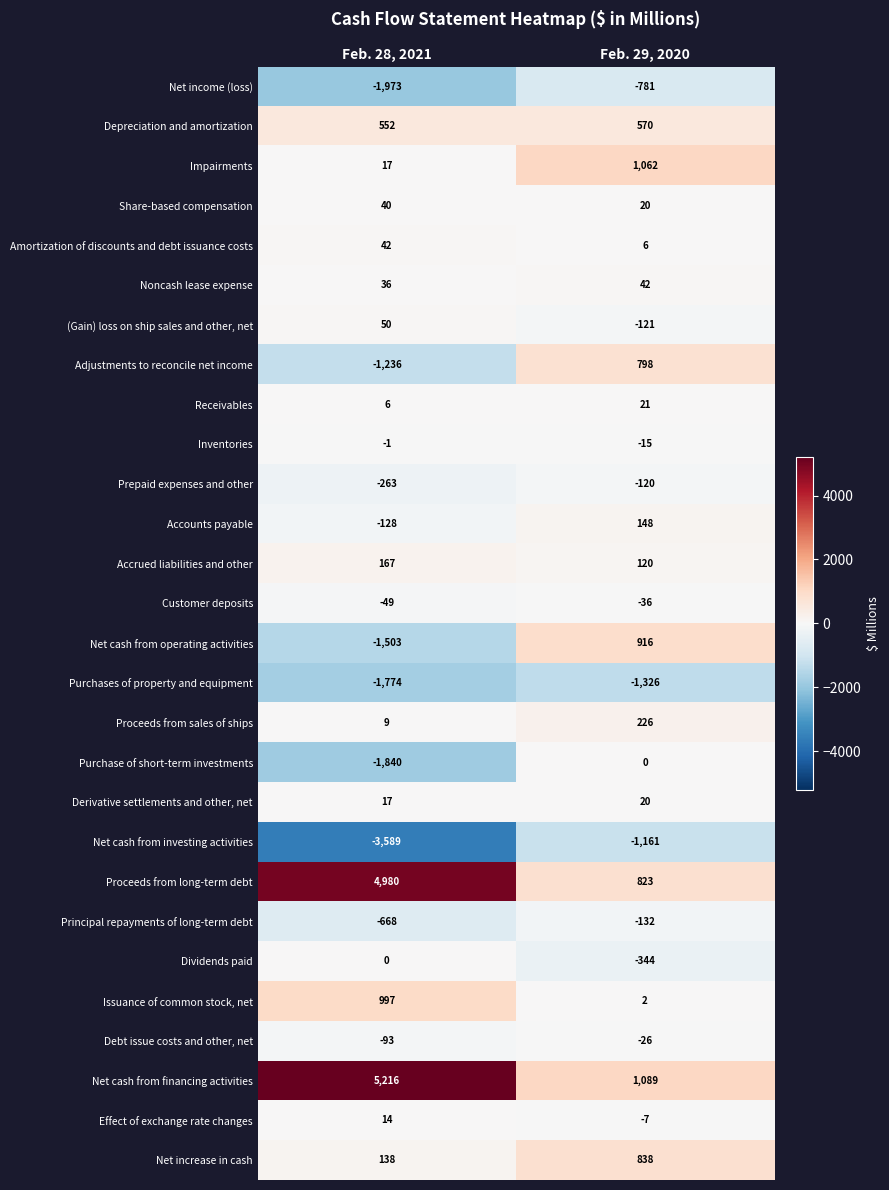

Which category has the highest value across all series?

Feb. 28, 2021